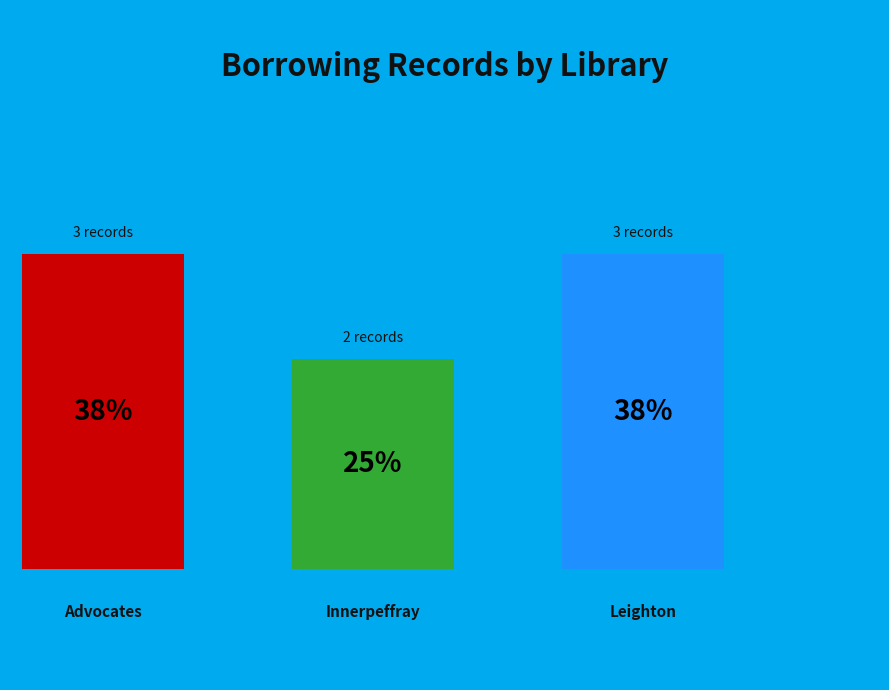

What is the change in value from Innerpeffray Library to Leighton Library?

+1